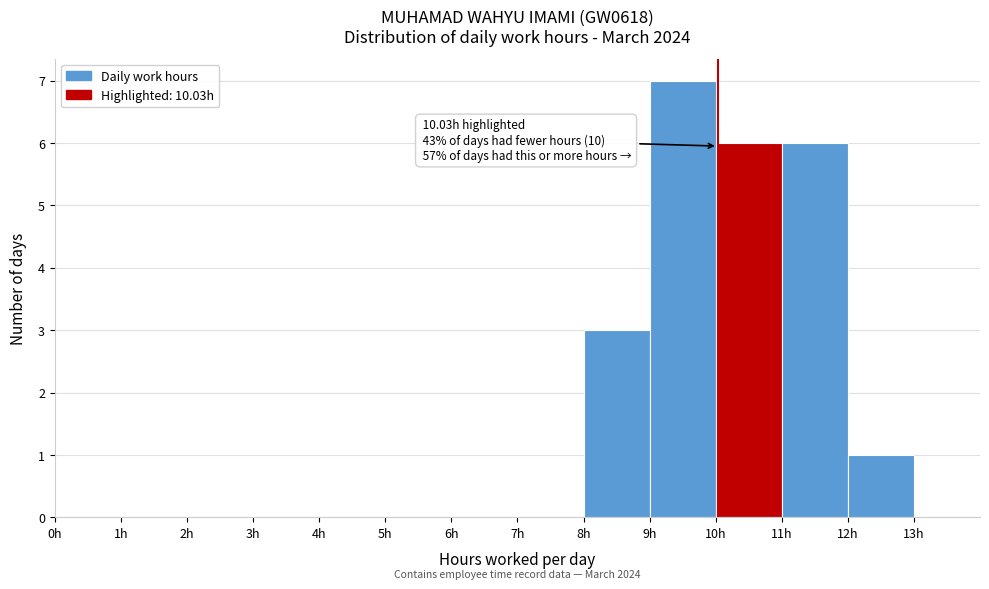

Over which range of the x-axis is the bar tallest?

9 to 10